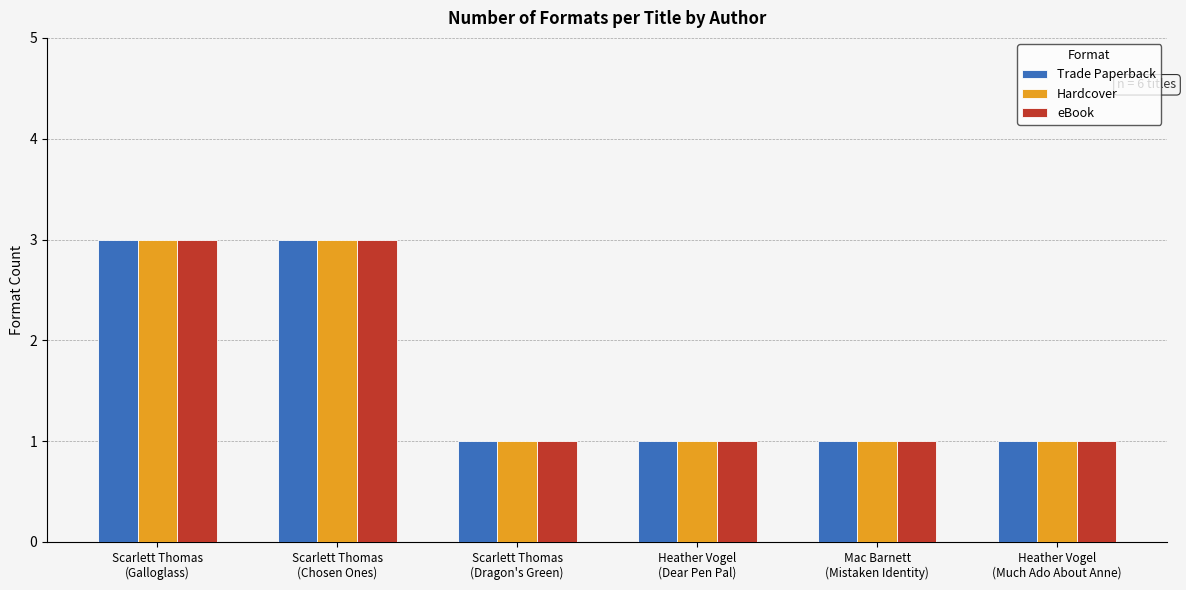

Reading left to right, extract all data points from this chart.

Trade Paperback: 3	3	1	1	1	1
Hardcover: 3	3	1	1	1	1
eBook: 3	3	1	1	1	1